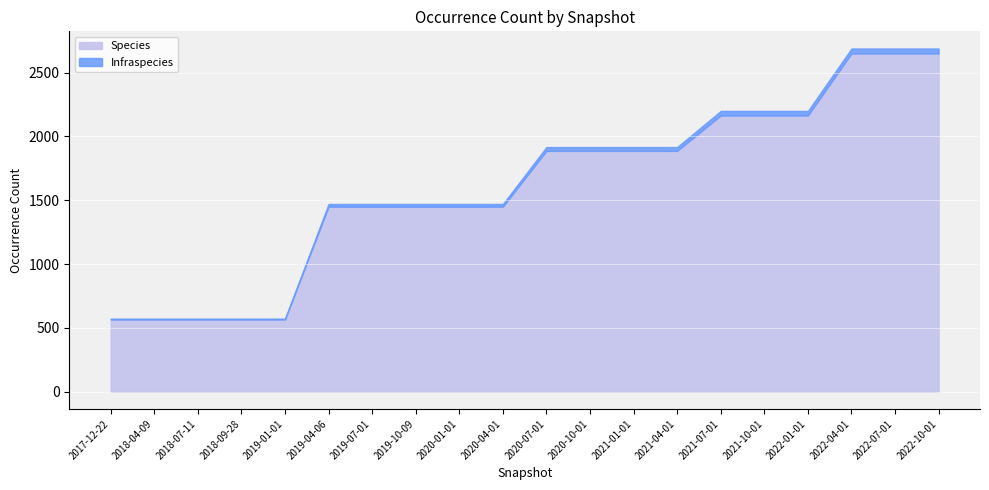

Which series has the largest range (max minus min)?

Species